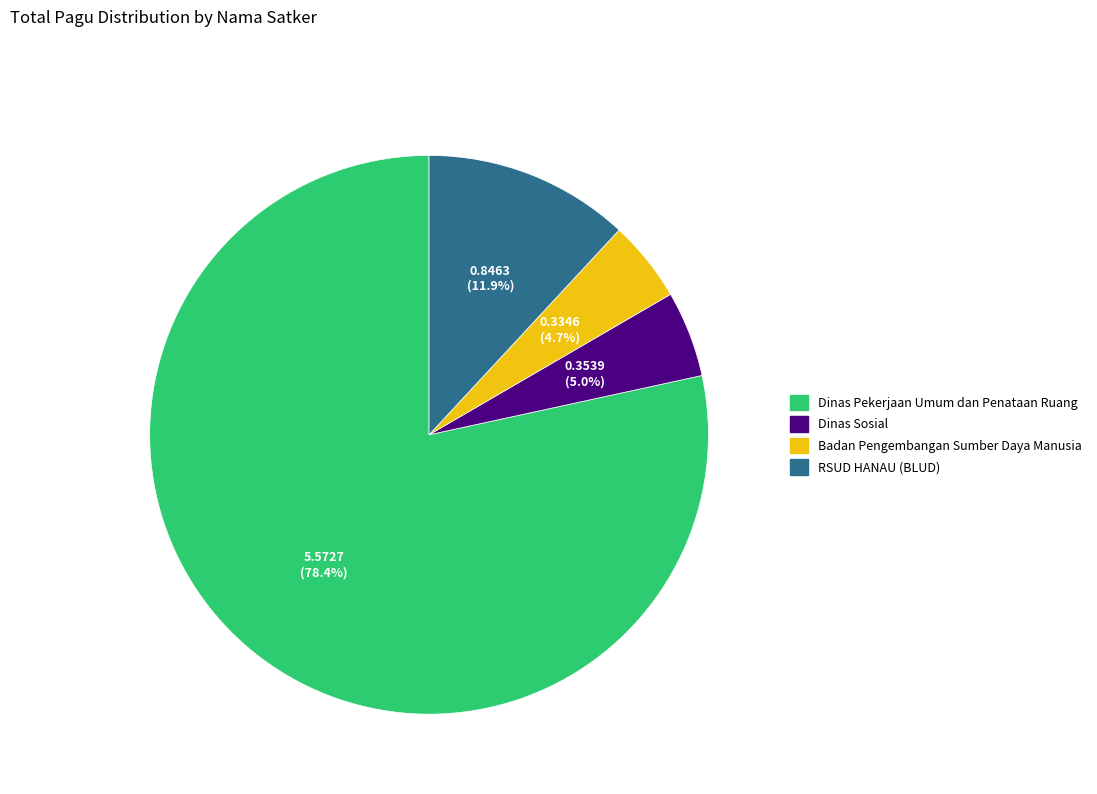

Does any single category account for the majority?

Yes